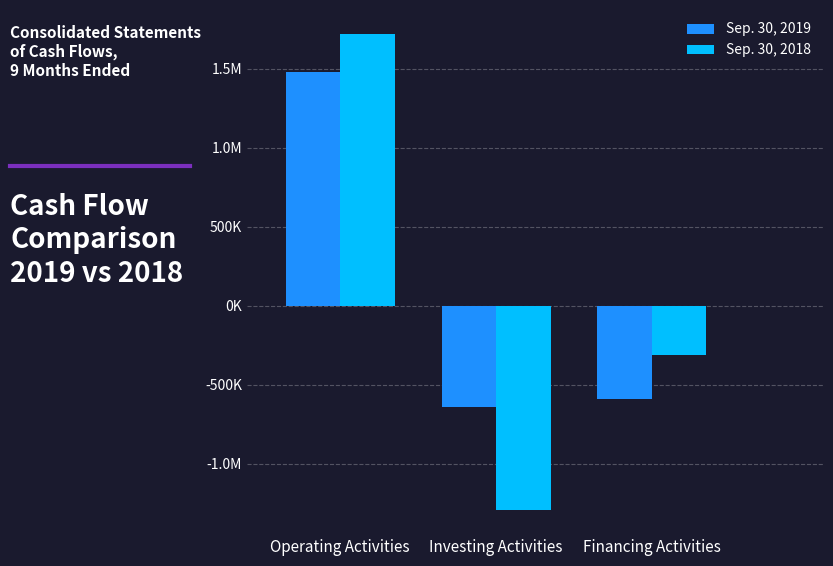

What is the minimum value for Sep. 30, 2018?

-1296127